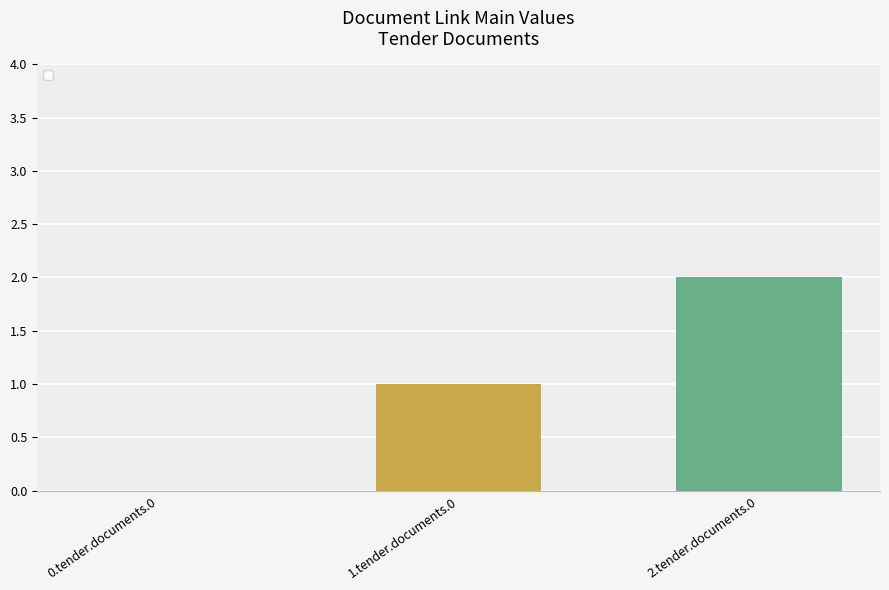

What is the sum of all values?

3